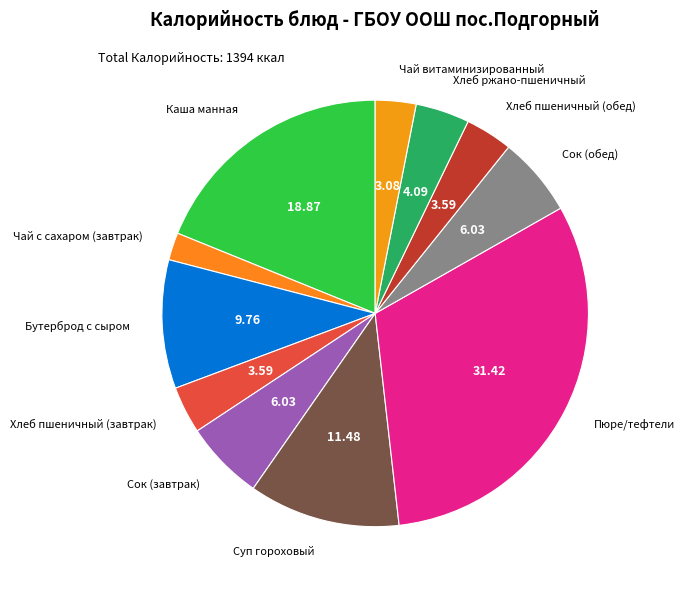

What is the smallest slice in the pie chart?

Чай с сахаром (завтрак)